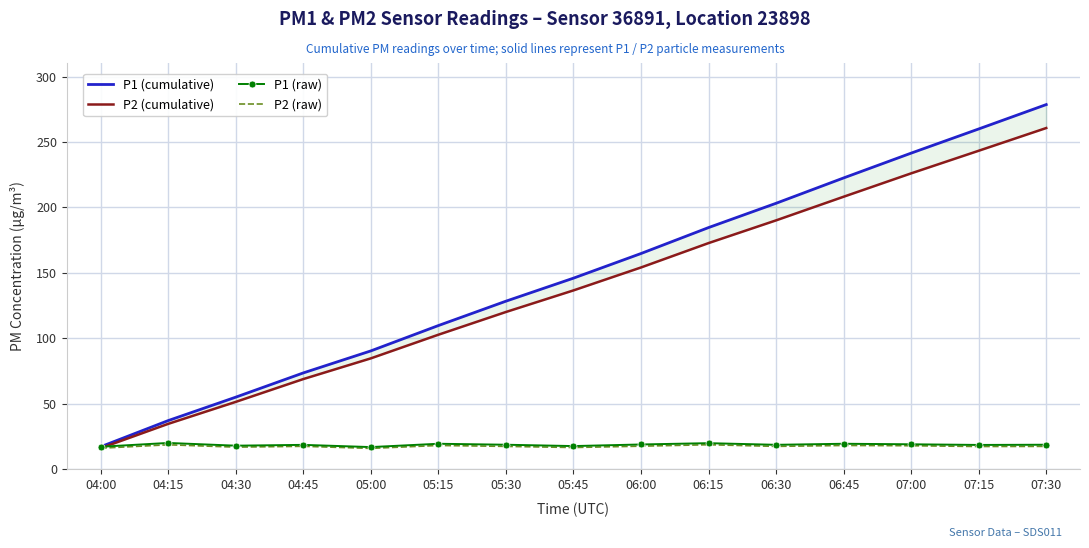

What is the sum of the P2 (cumulative) values at 05:15 and 06:30?

292.8